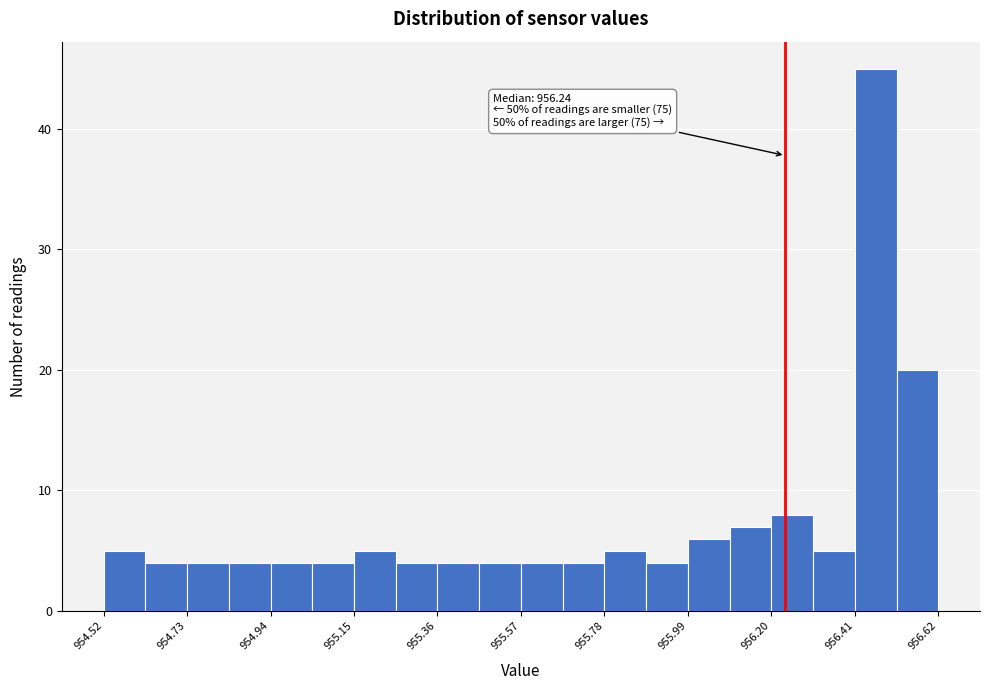

Read against the x-axis, roughly where is the centre of the tallest bar?

956.45